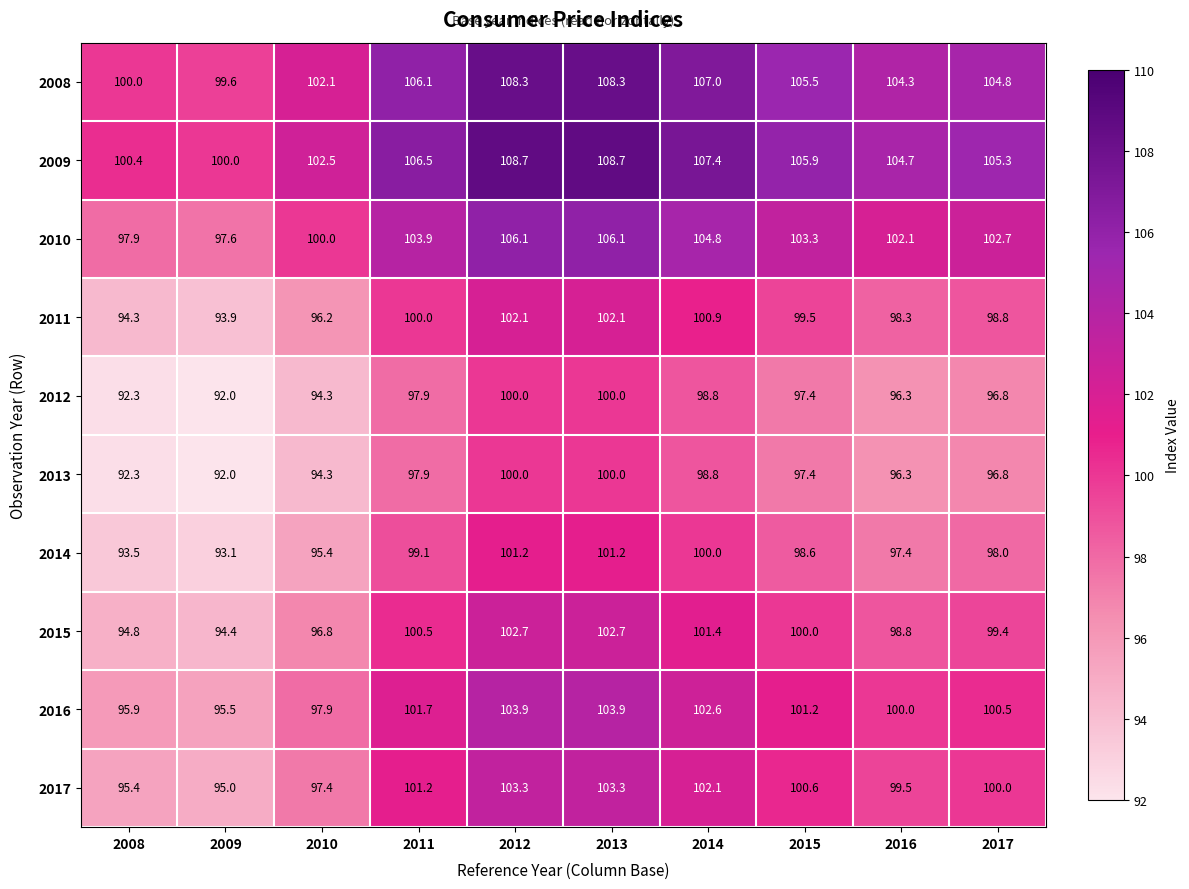

What is the average value of the 2017 series?

99.8